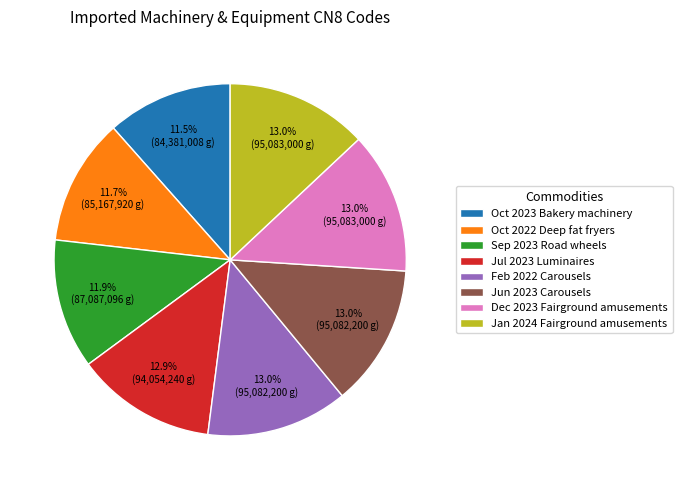

Is Sep 2023 Road wheels the majority of the pie?

No